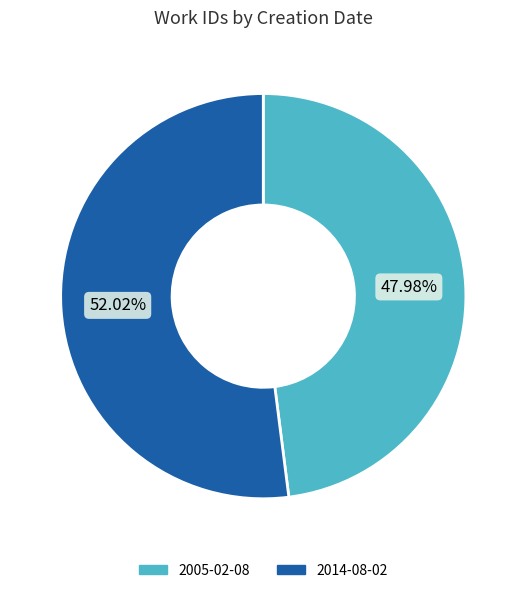

The 2005-02-08 slice represents 48% of the pie. True or false?

True